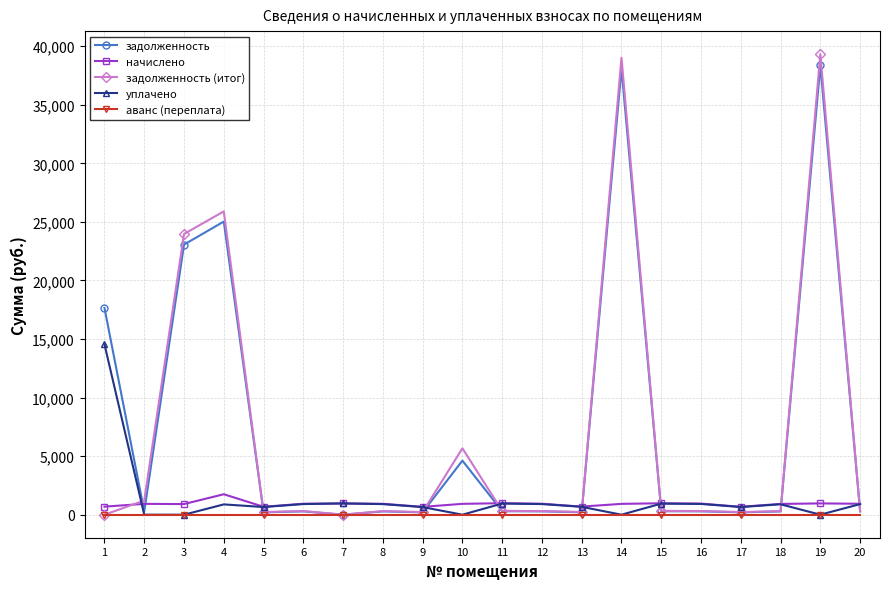

List the series in order of their peak value, lowest first.

аванс (переплата), начислено, уплачено, задолженность, задолженность (итог)